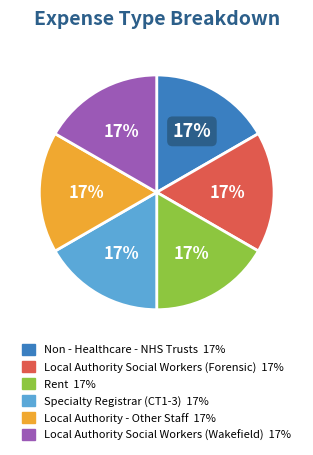

Is there any slice that represents more than half of the pie?

No